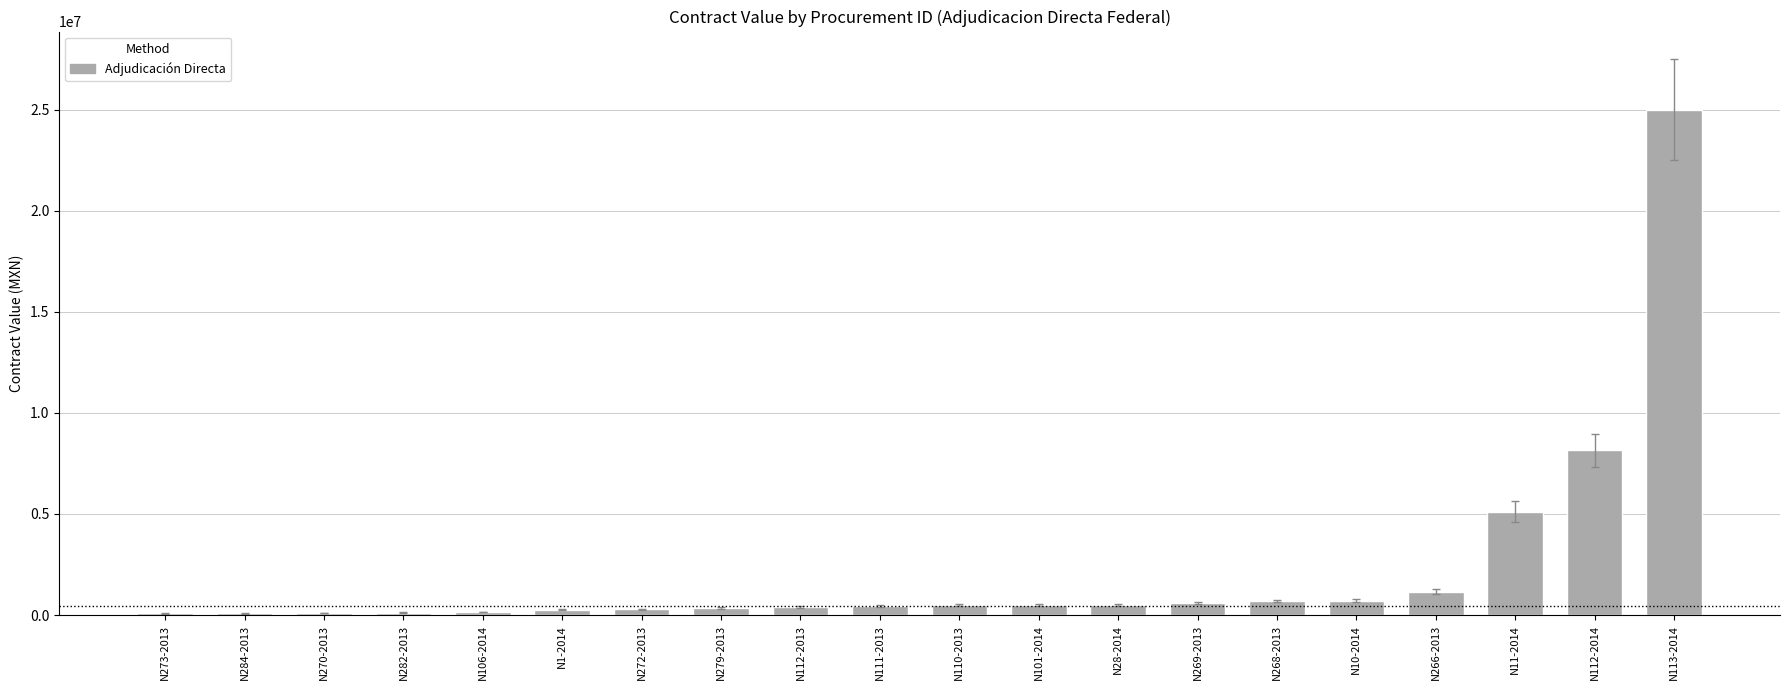

What is the maximum value shown in the chart?

24990000.0